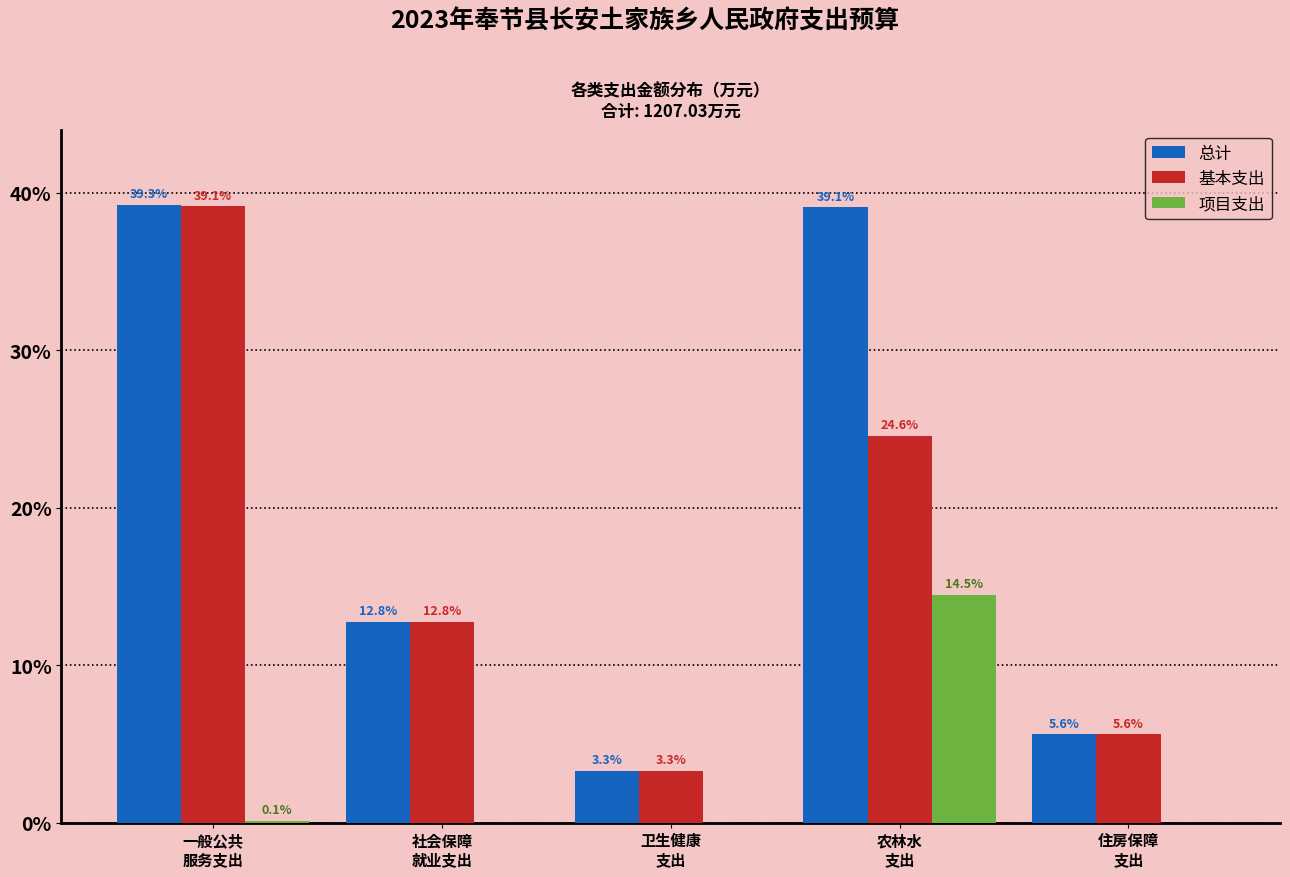

What is the maximum value for 项目支出?

14.5